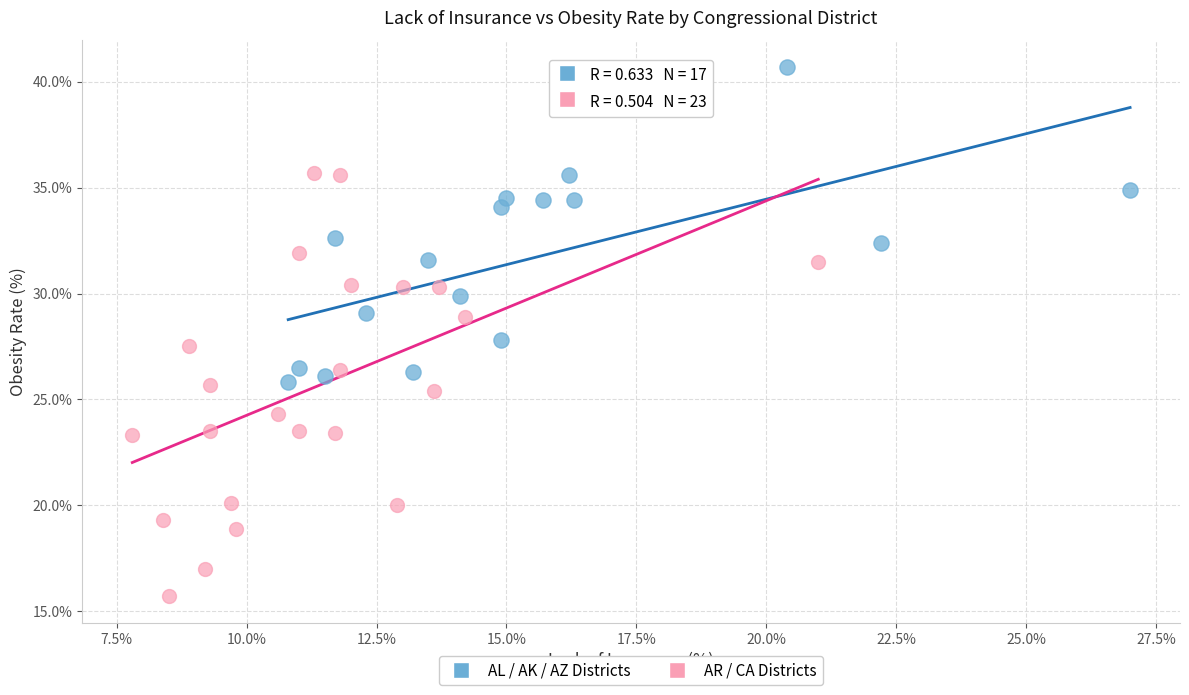

Which series contains the highest Y value?

AL / AK / AZ Districts